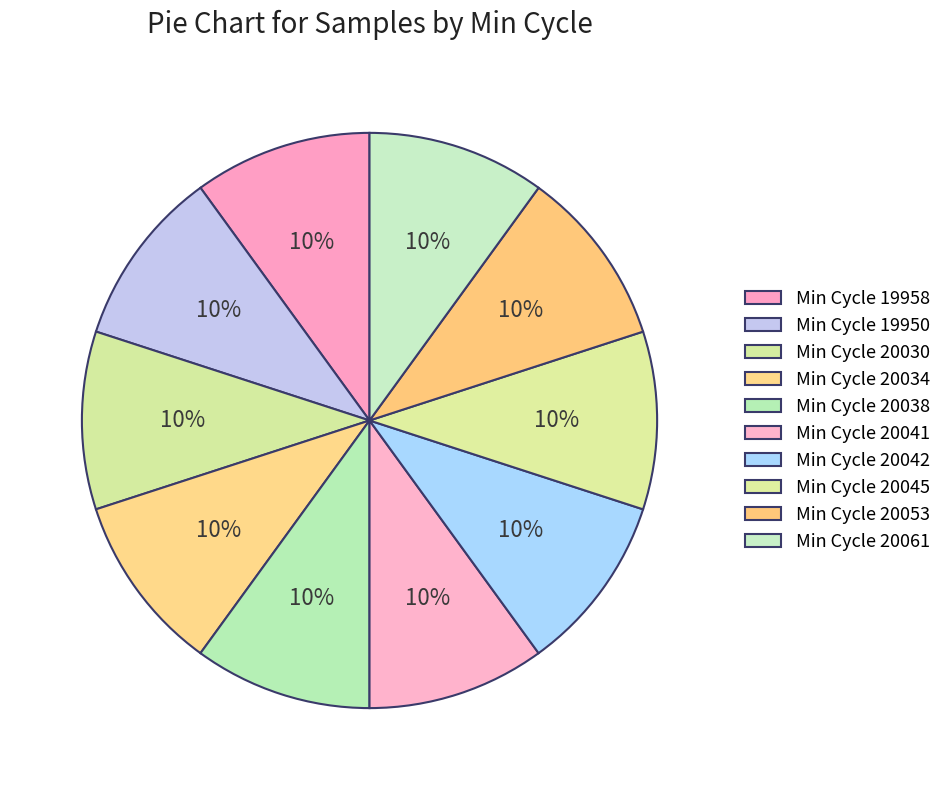

Which category has the biggest portion of the pie?

20034